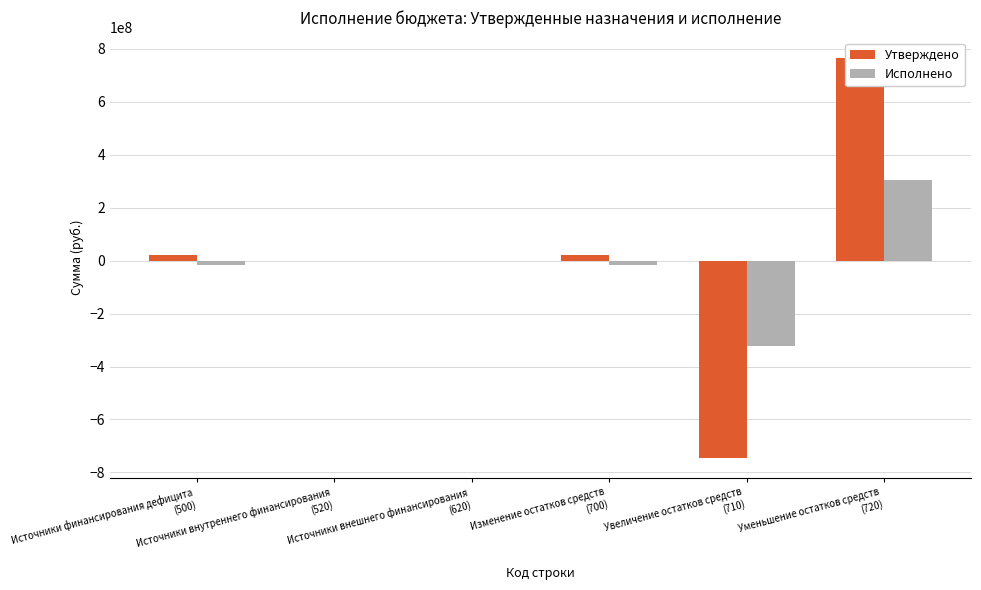

The value of Утверждено at Источники финансирования дефицита
(500) is 36236251.4. True or false?

False